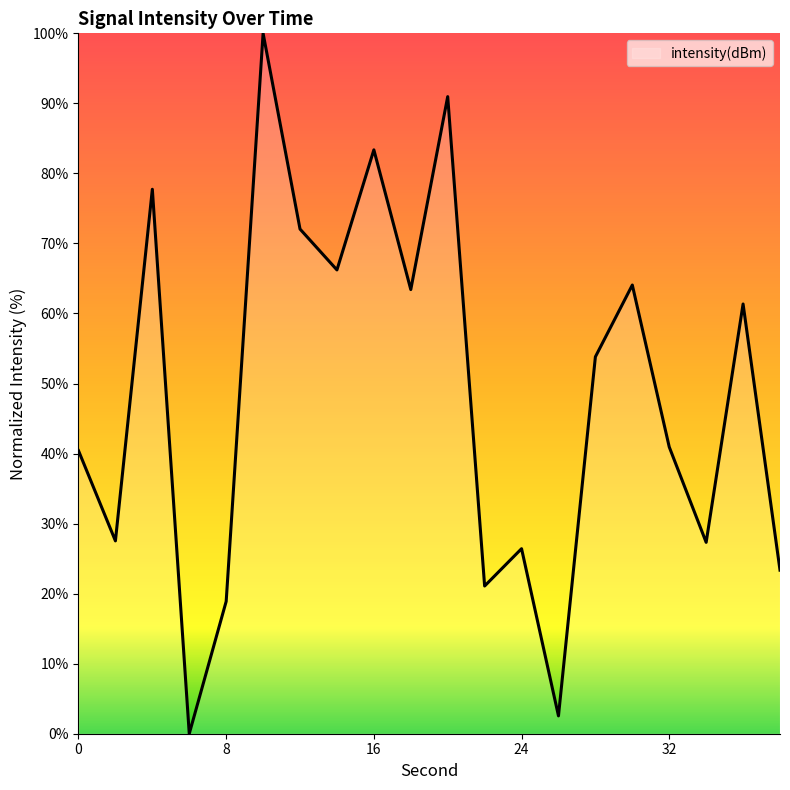

Does the chart display data point markers on the line(s)?

No